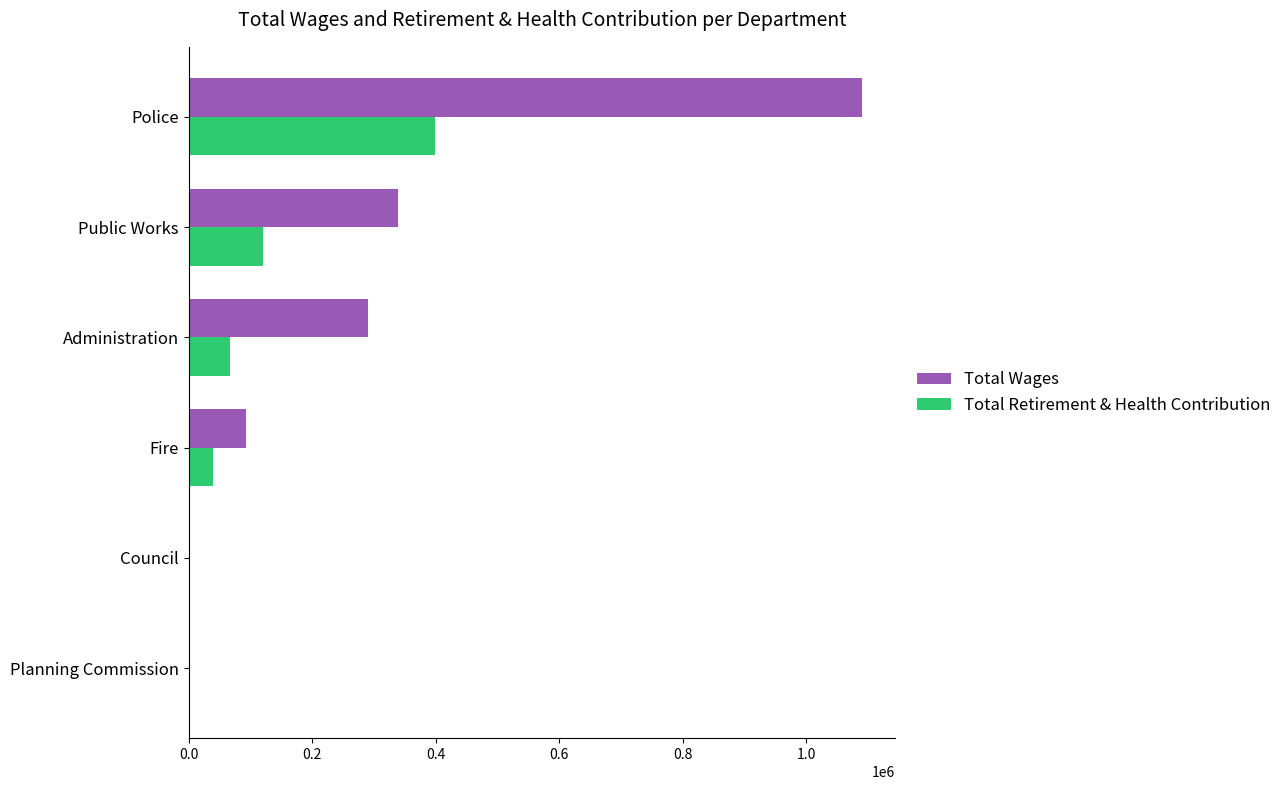

Between Public Works and Administration, which series saw the biggest shift?

Total Retirement & Health Contribution